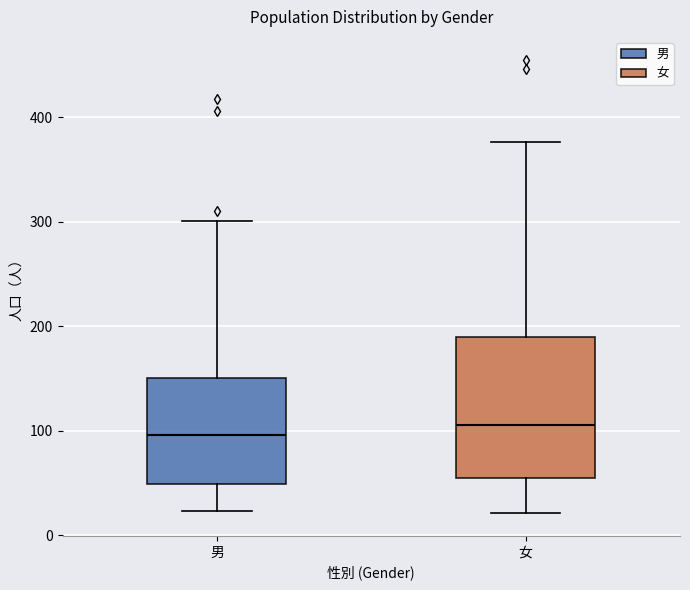

Reading left to right, transcribe this box plot: for each box, give where its median line is, the range the box spans, and where its two whiskers end, as read against the y-axis. The values are not printed on the chart, so give them approximately, as read against the axis.

男: median 100, box 50 to 150, whiskers 20 to 300
女: median 110, box 50 to 190, whiskers 20 to 380